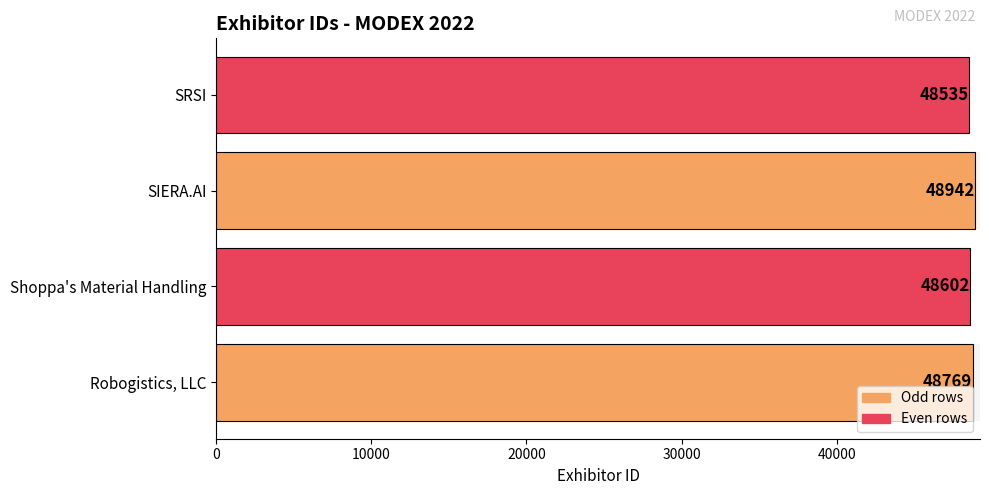

What is the sum of all values?

194848